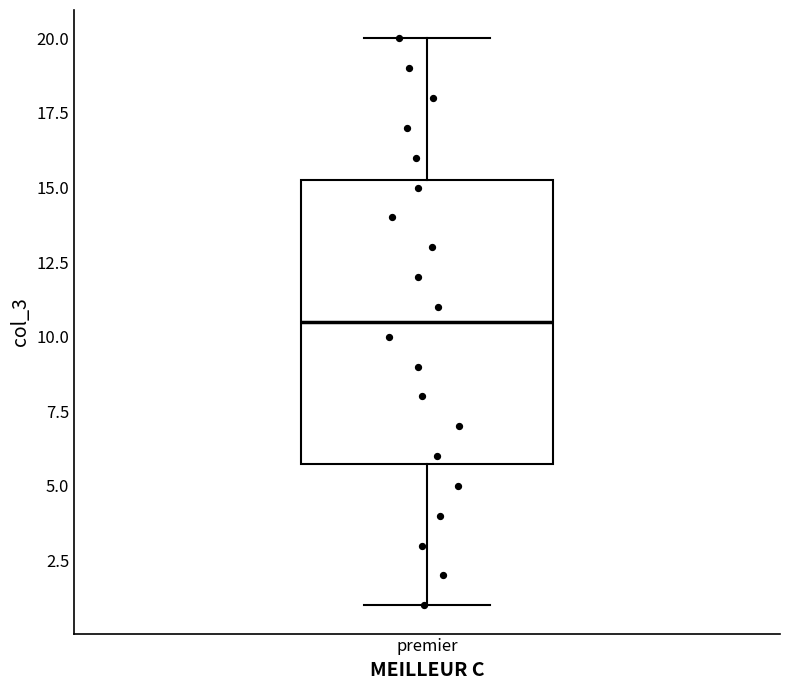

Where does the lower whisker of the box for premier end on the y-axis? The values are not printed on the chart, so give them approximately, as read against the axis.

1.0